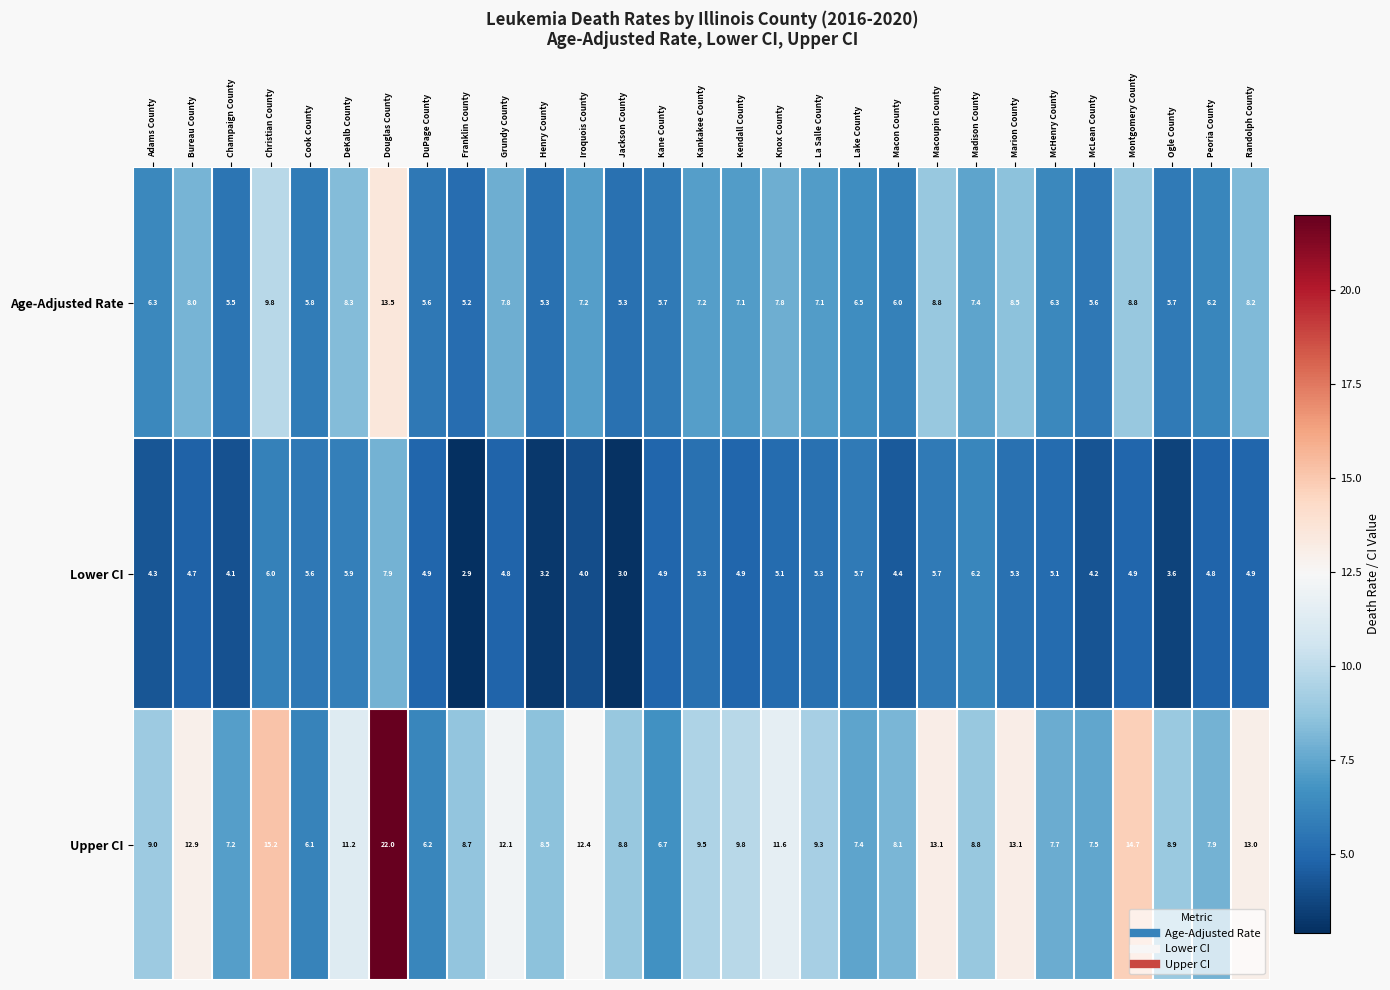

What is the difference between the maximum and minimum values in the Lower CI series?

5.0